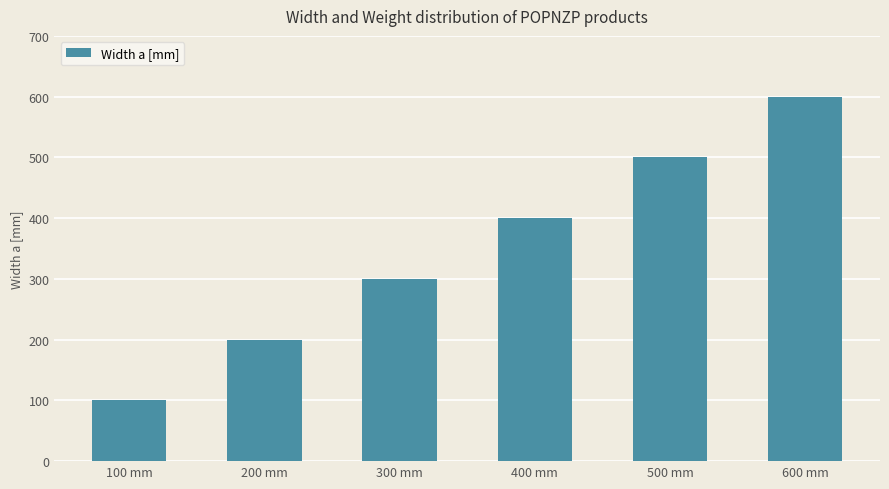

Rank the categories by value from lowest to highest.

100 mm, 200 mm, 300 mm, 400 mm, 500 mm, 600 mm